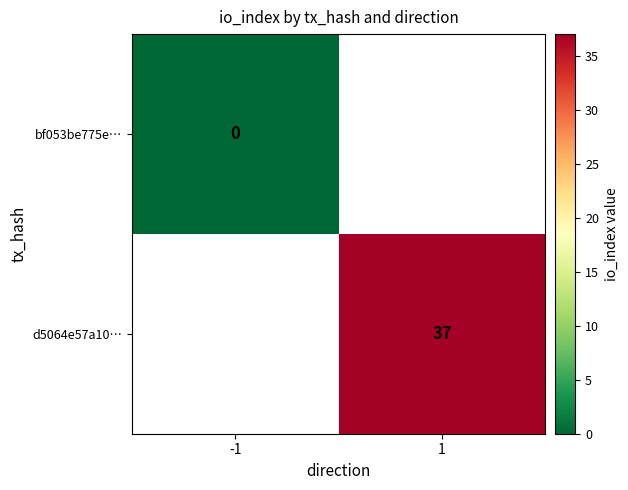

Is it true that d5064e57a10… equals 37 at 1?

True